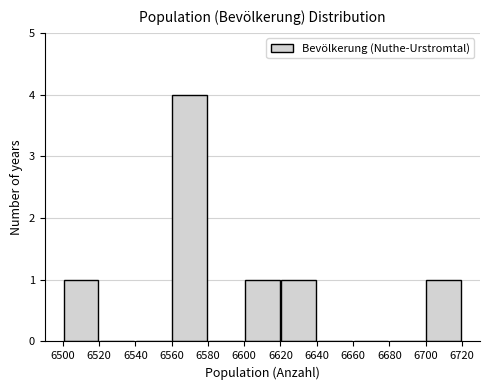

Reading left to right, transcribe this chart: for each bar, give the range it covers on the x-axis and its height. The values are not printed on the chart, so give them approximately, as read against the axis.

6500 to 6520: 1
6520 to 6540: 0
6540 to 6560: 0
6560 to 6580: 4
6580 to 6600: 0
6600 to 6620: 1
6620 to 6640: 1
6640 to 6660: 0
6660 to 6680: 0
6680 to 6700: 0
6700 to 6720: 1